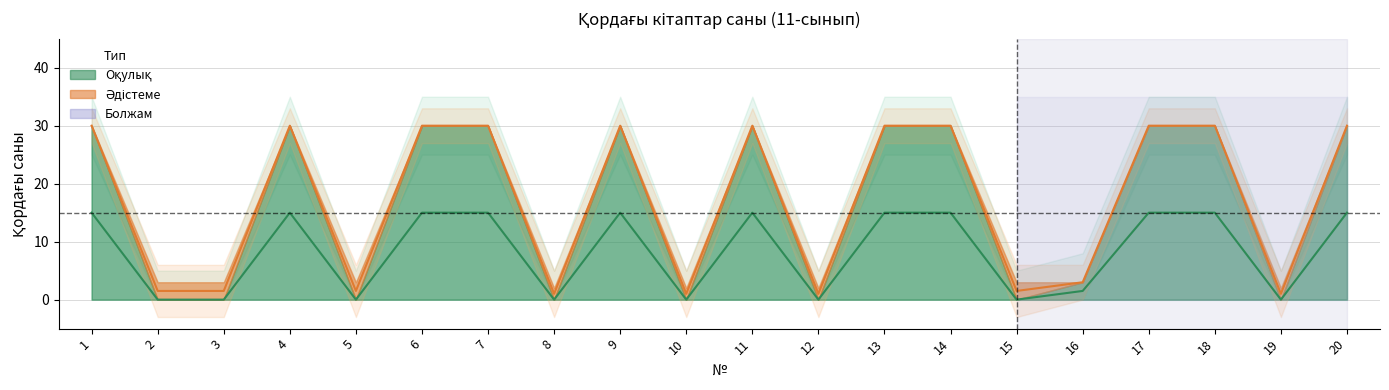

Reading right to left, list all the values displayed in this chart.

15.0	0.0	15.0	15.0	1.5	0.0	15.0	15.0	0.0	15.0	0.0	15.0	0.0	15.0	15.0	0.0	15.0	0.0	0.0	15.0